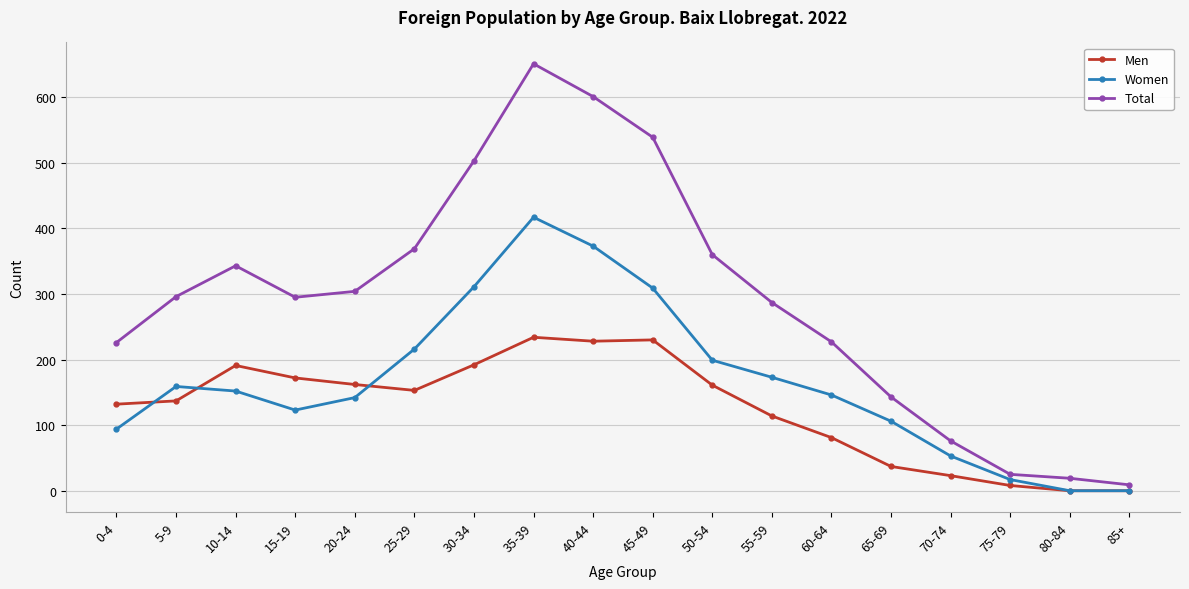

True or false: Total and Men cross at least once.

False